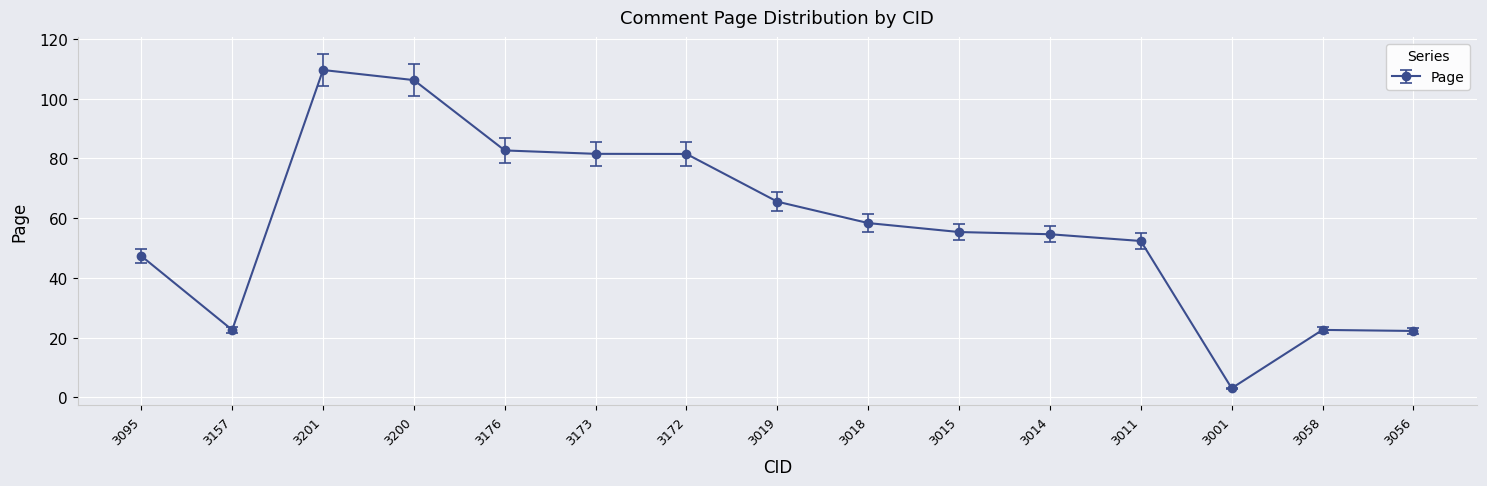

True or false: the data shows 3.0 at 3001.

True